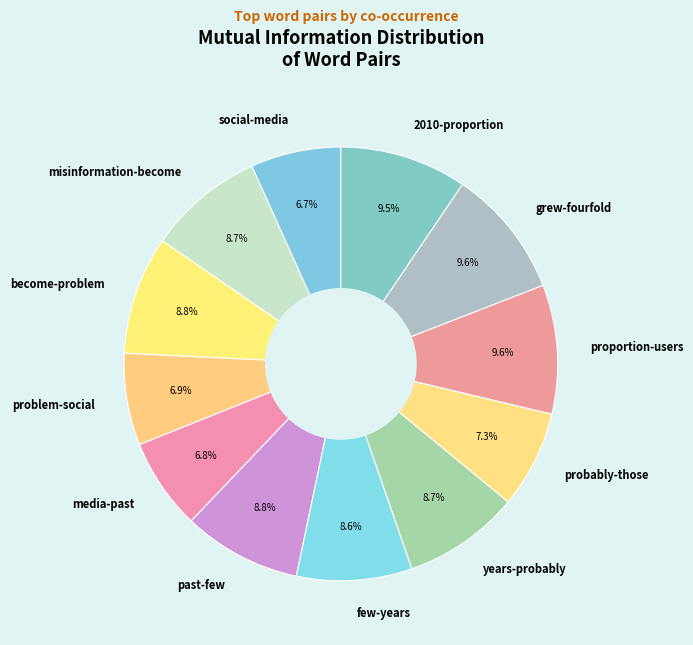

What percentage is the misinformation-become slice, to the nearest percent?

9%